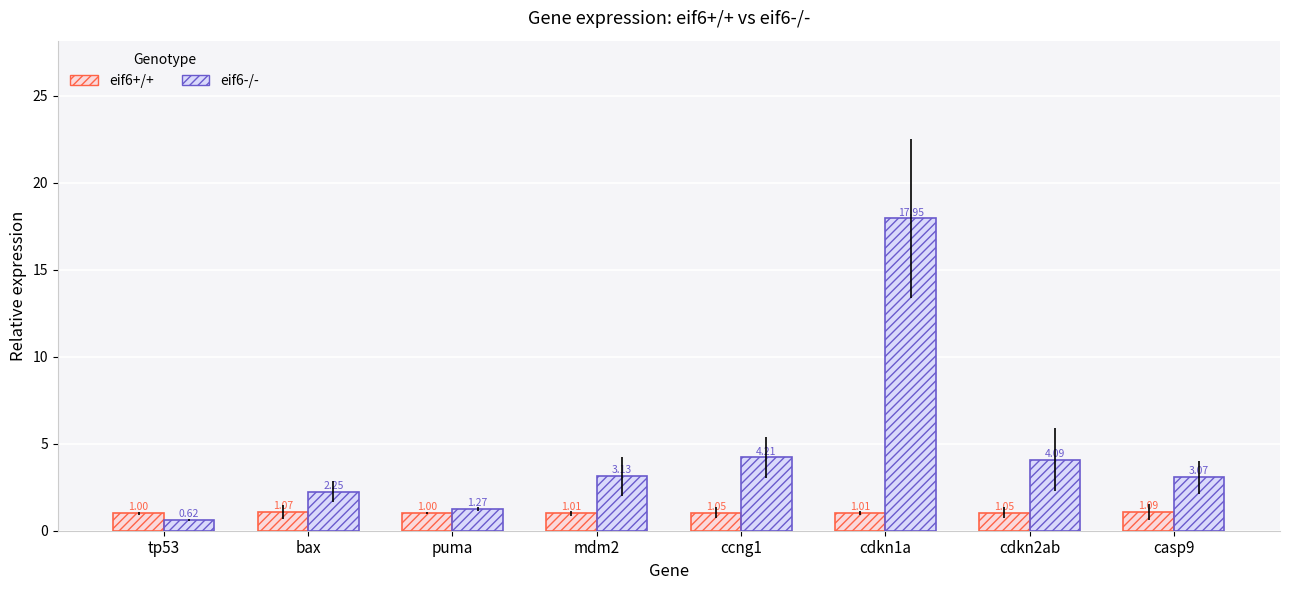

Rank the series at casp9 from highest to lowest value.

eif6-/-, eif6+/+